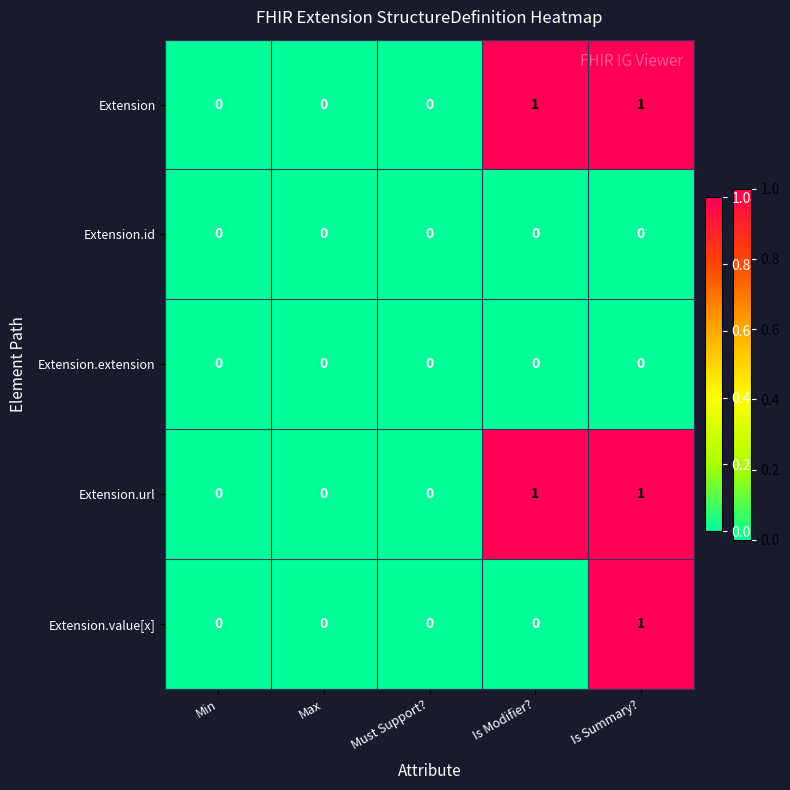

At which category is the sum across all series the highest?

Is Summary?